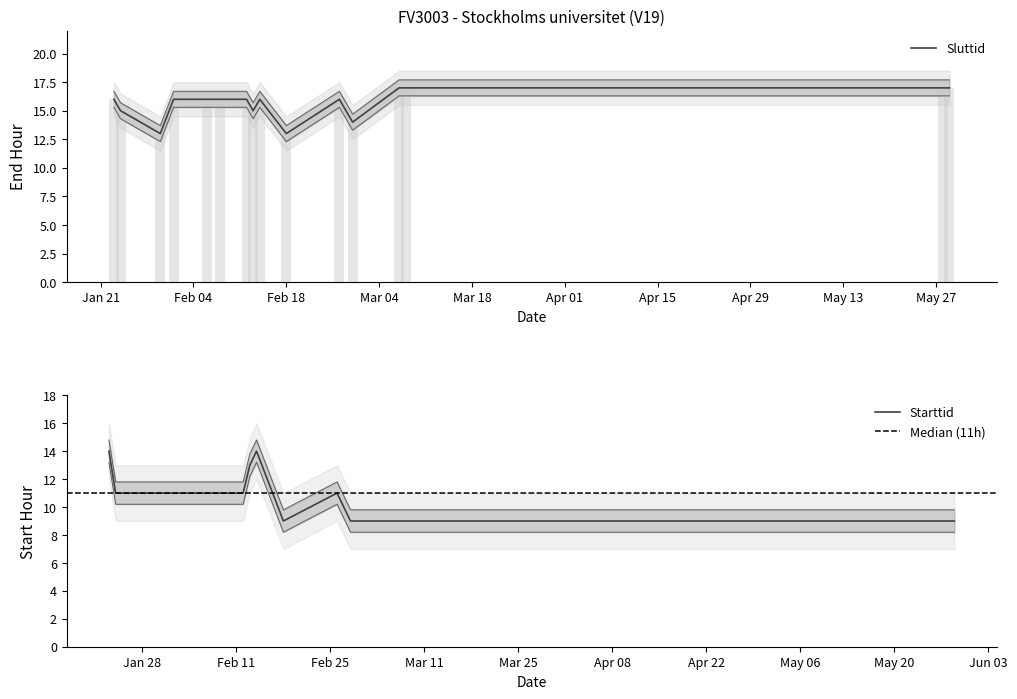

Is it true that Starttid equals 16 at 2019-02-12?

False